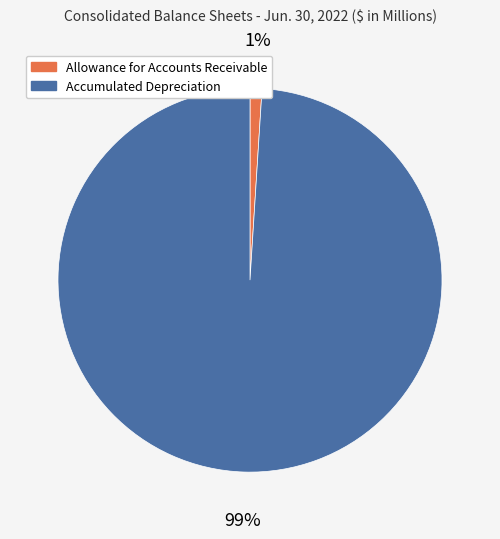

To the nearest percent, what is the difference between the largest and smallest slice percentages?

98%